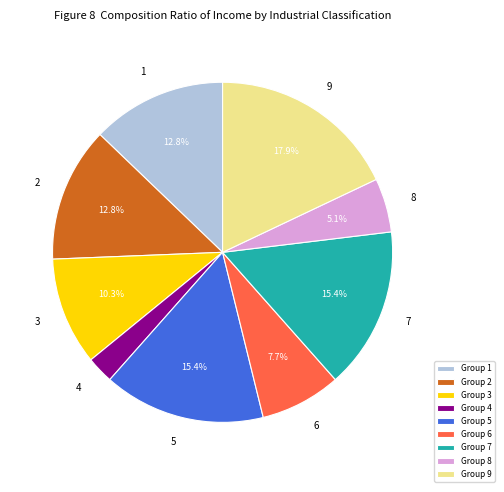

To the nearest percent, what is the average slice percentage?

11%